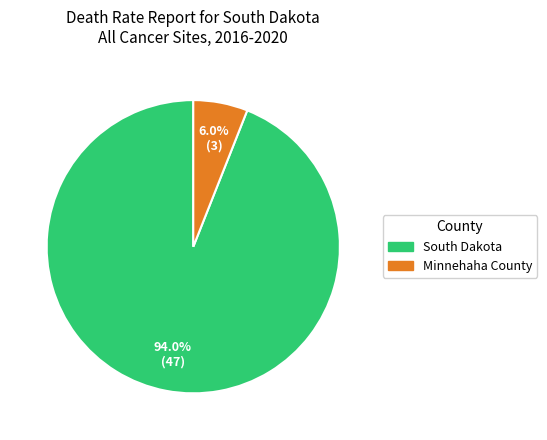

Which slice represents more than half of the pie?

South Dakota